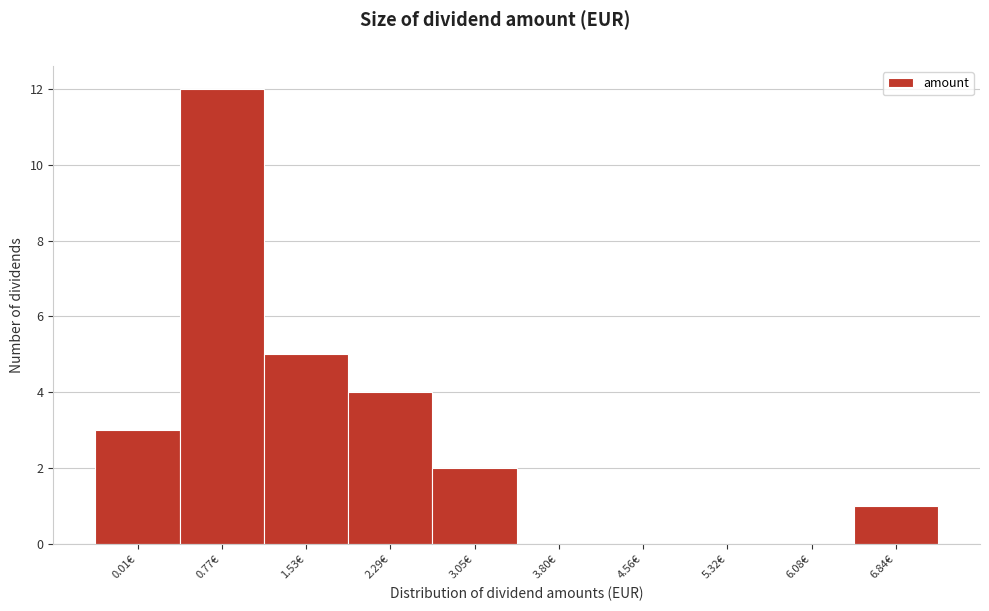

Reading left to right, extract all data points from this chart.

0.01€=3	0.77€=12	1.53€=5	2.29€=4	3.05€=2	3.80€=0	4.56€=0	5.32€=0	6.08€=0	6.84€=1